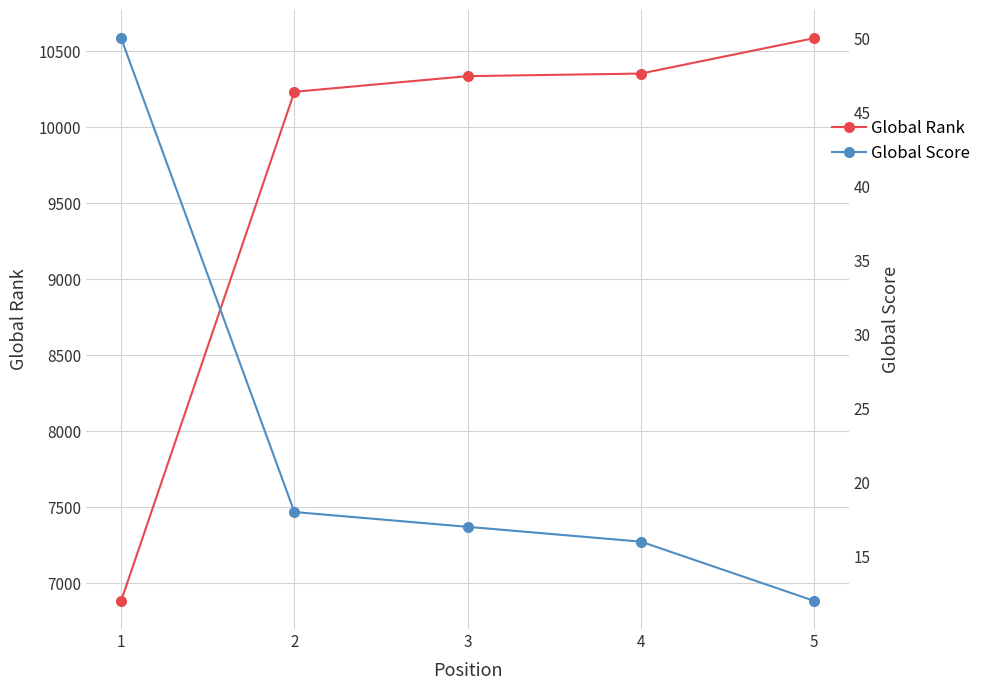

Between 4 and 5, which is larger?

5